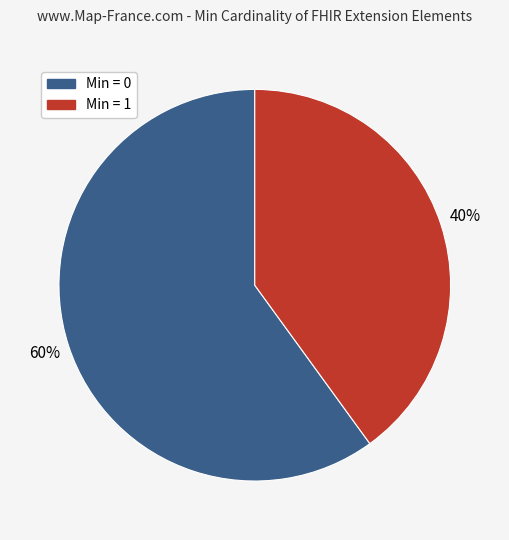

The Min = 0 slice represents 47% of the pie. True or false?

False